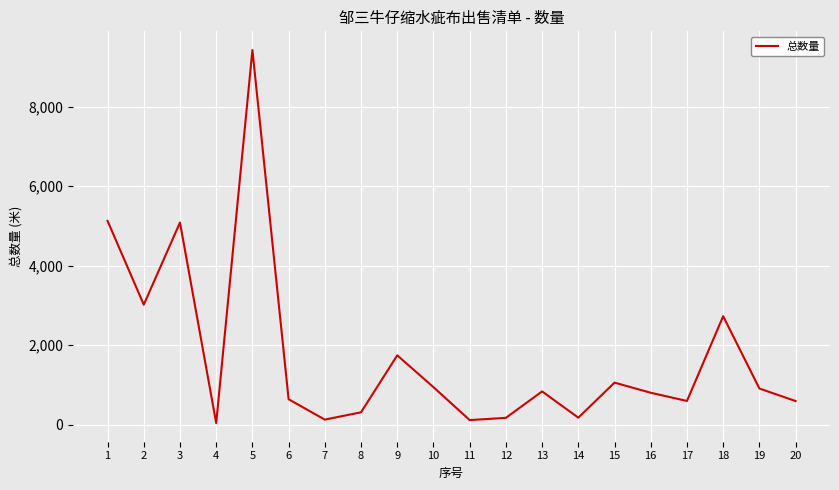

What is the minimum value shown in the chart?

43